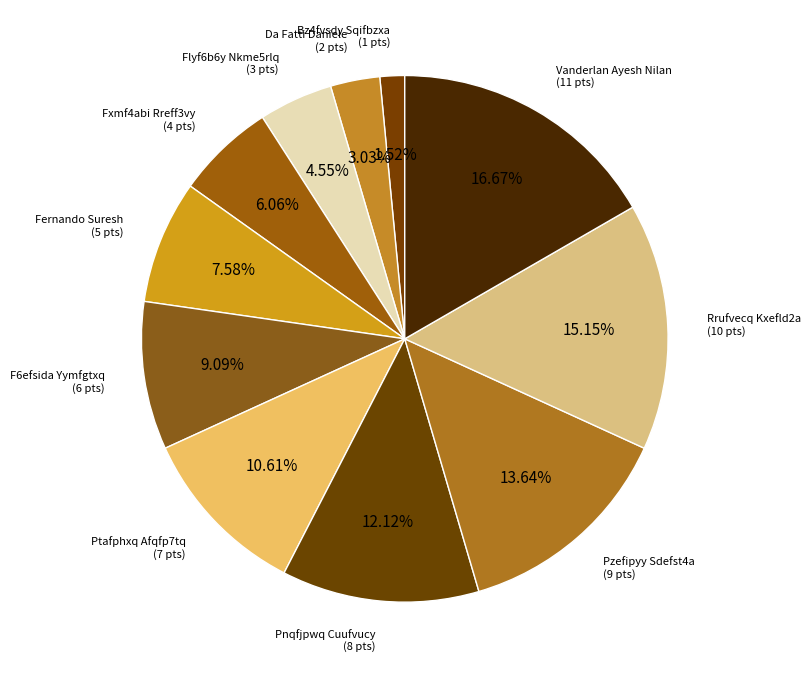

What is the smallest slice in the pie chart?

Bz4fvsdy Sqifbzxa